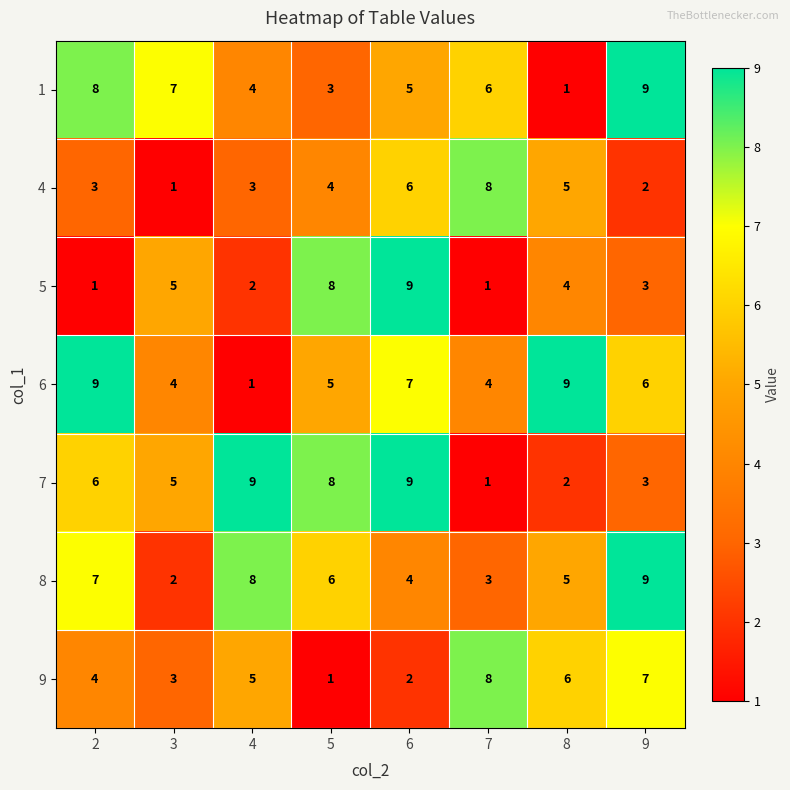

Between 2 and 4, which series saw the biggest shift?

6